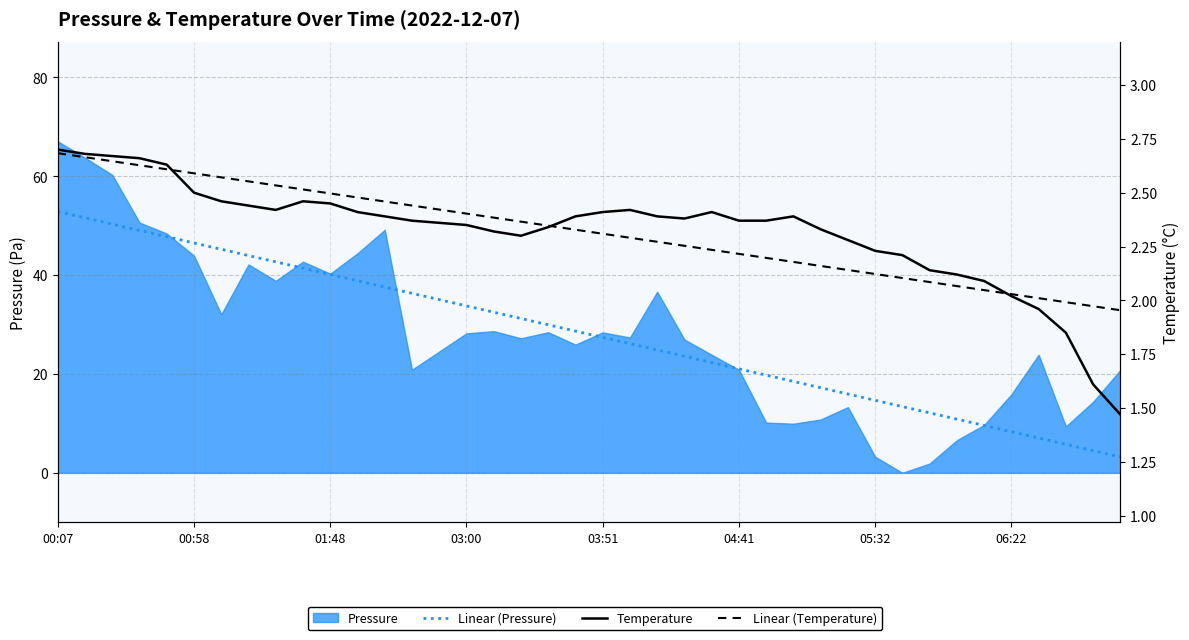

True or false: Temperature and Linear (Pressure) intersect in this chart.

False